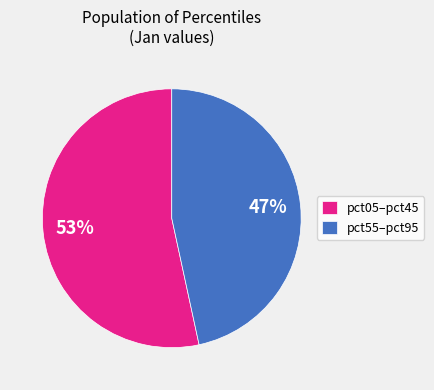

How many slices are in this pie chart?

2